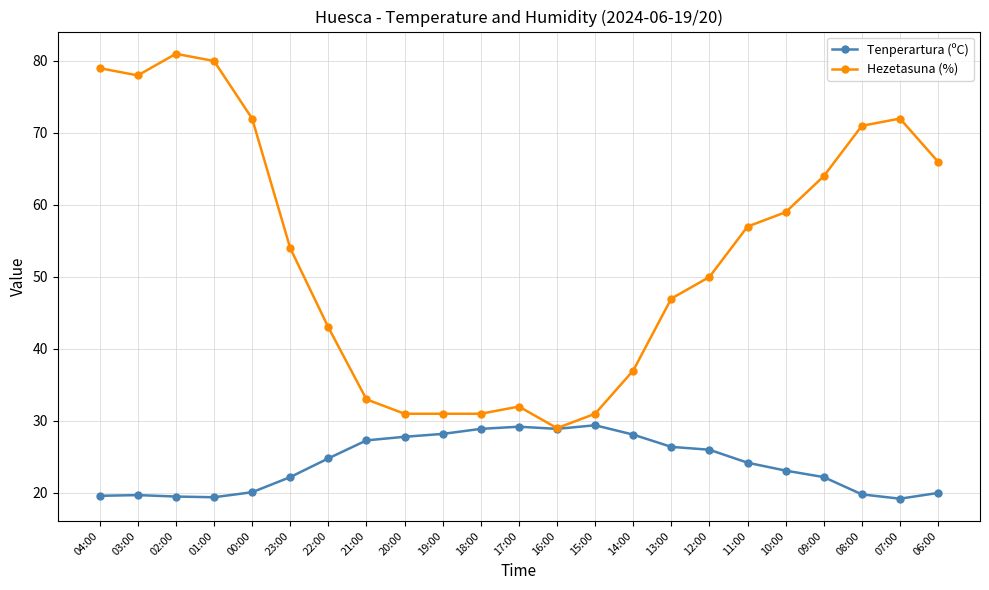

The Tenperartura (ºC) series shows 9.5 at 04:00. True or false?

False